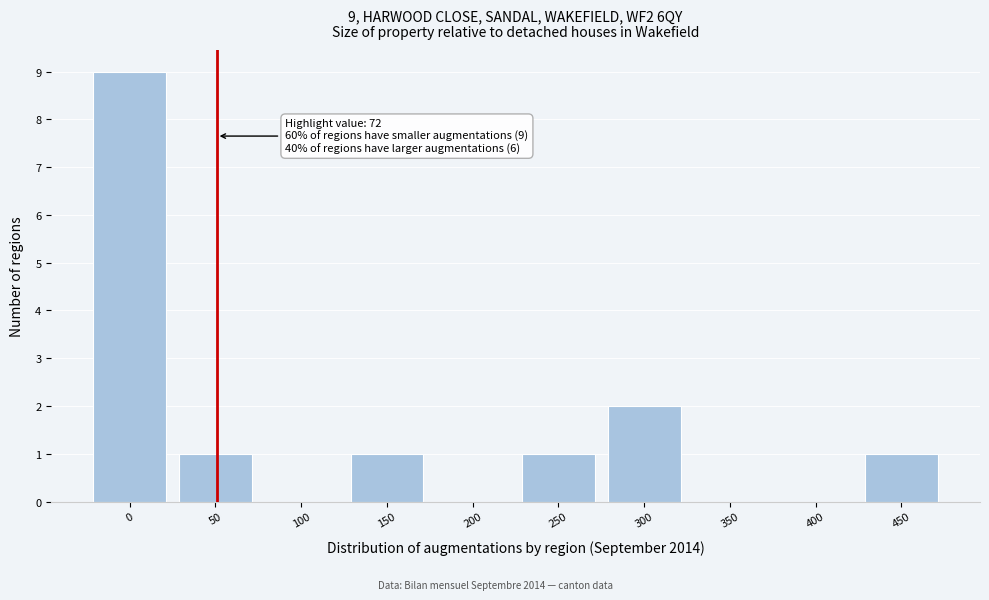

Reading right to left, extract all data points from this chart.

450=1	400=0	350=0	300=2	250=1	200=0	150=1	100=0	50=1	0=9